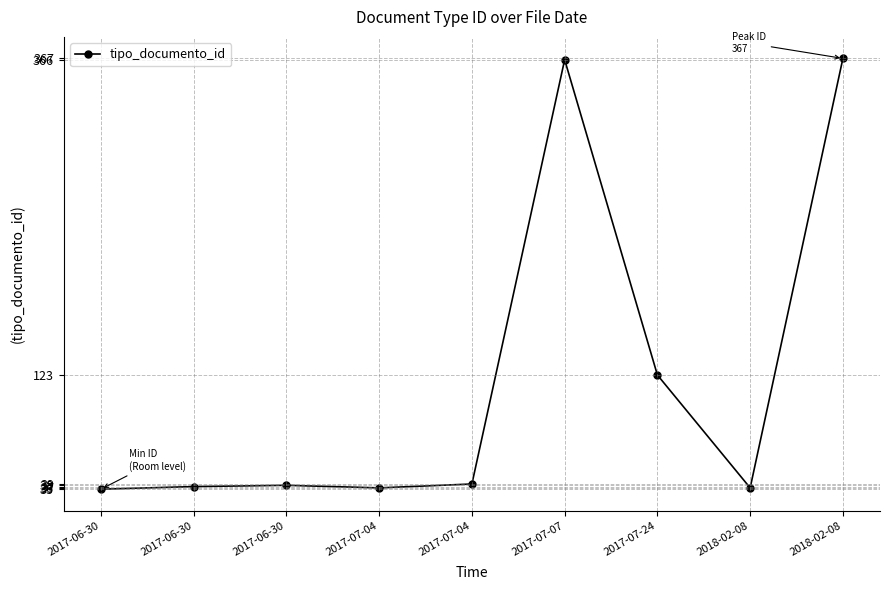

Is this an area chart (filled region under the line)?

No